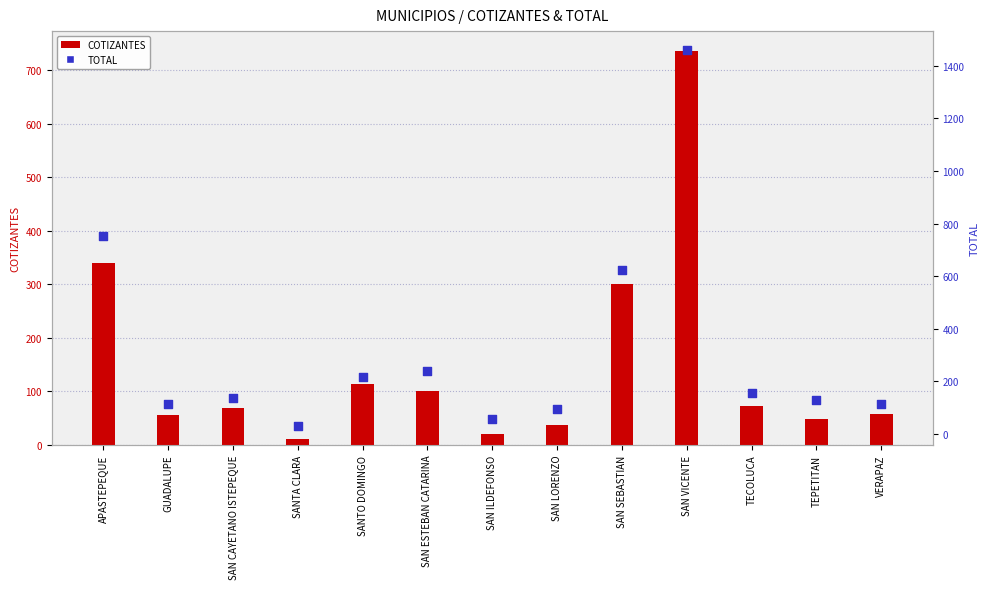

Which series contains the highest Y value?

TOTAL